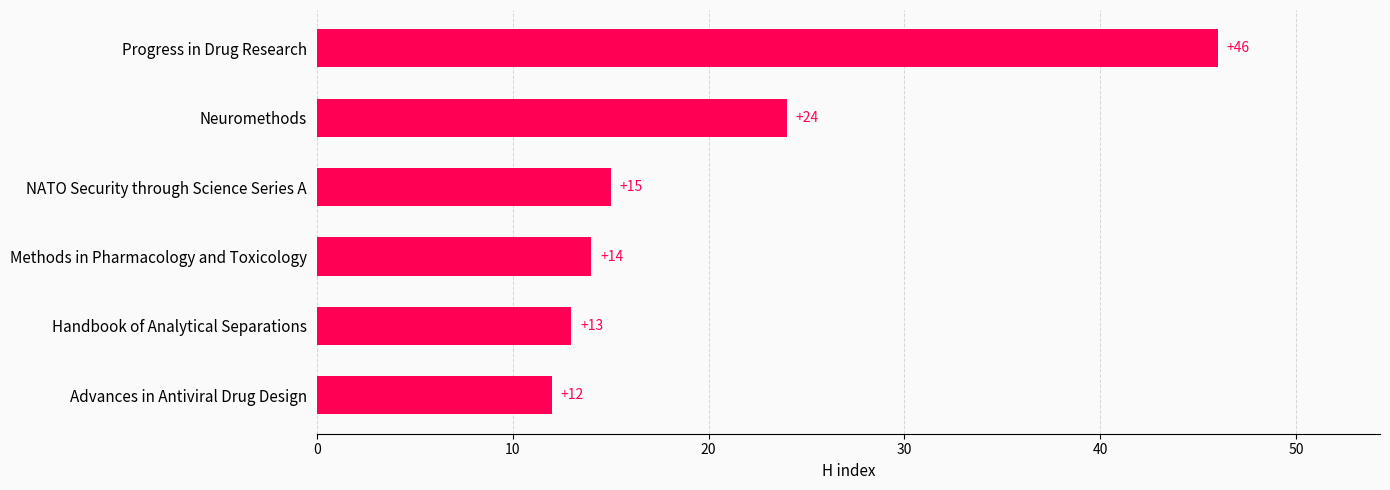

How many distinct data groups are displayed?

1